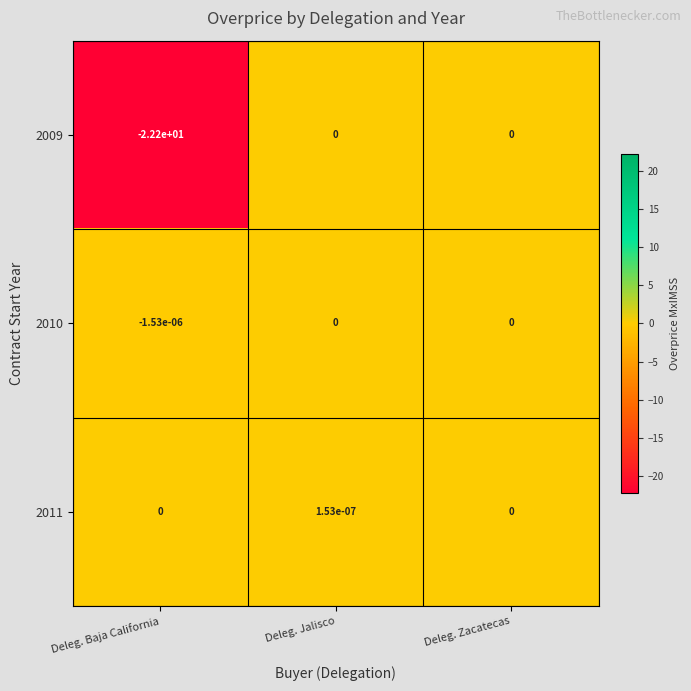

The 2009 series shows -22.2 at Deleg. Baja California. True or false?

True